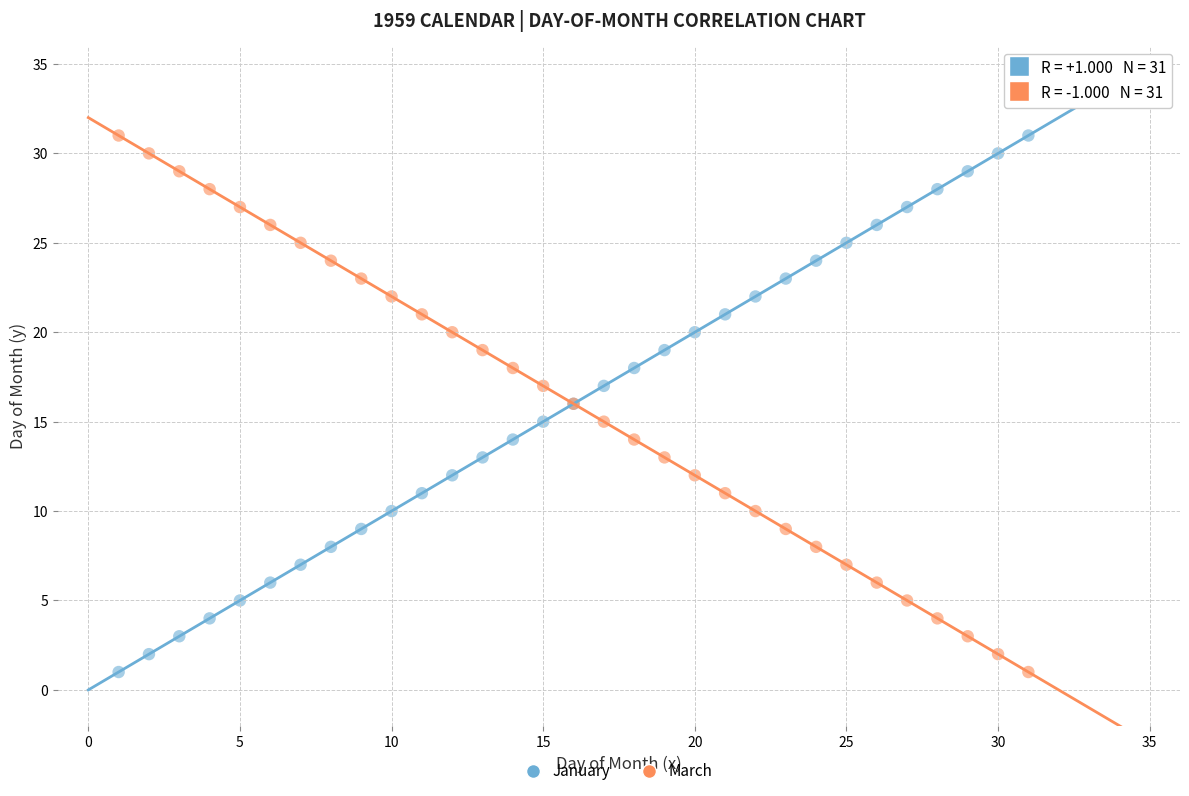

What are all the series names shown in the legend?

January, March